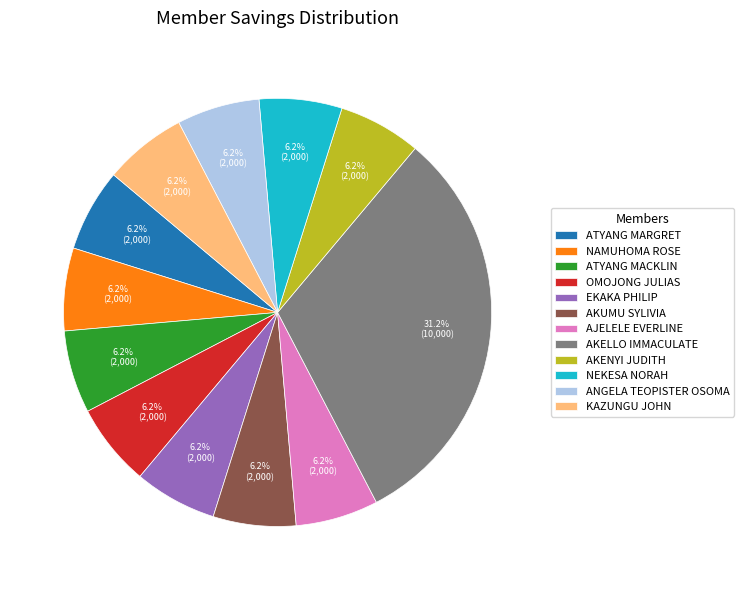

To the nearest percent, what is the average slice percentage?

8%